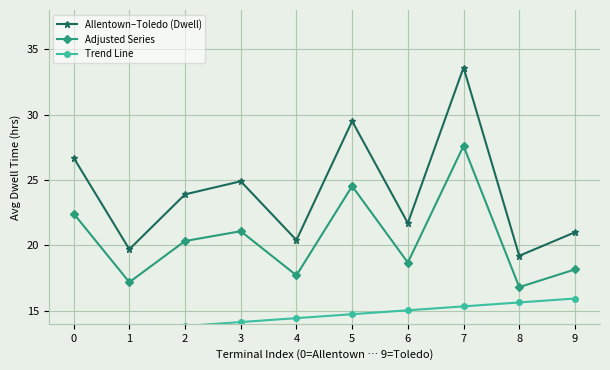

At how many categories does at least one series exceed 25?

3